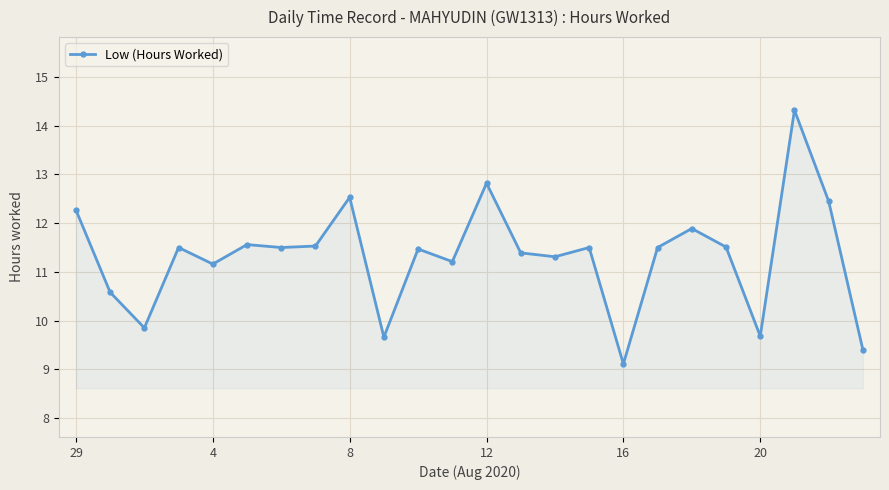

Count the number of values greater than 11.

18